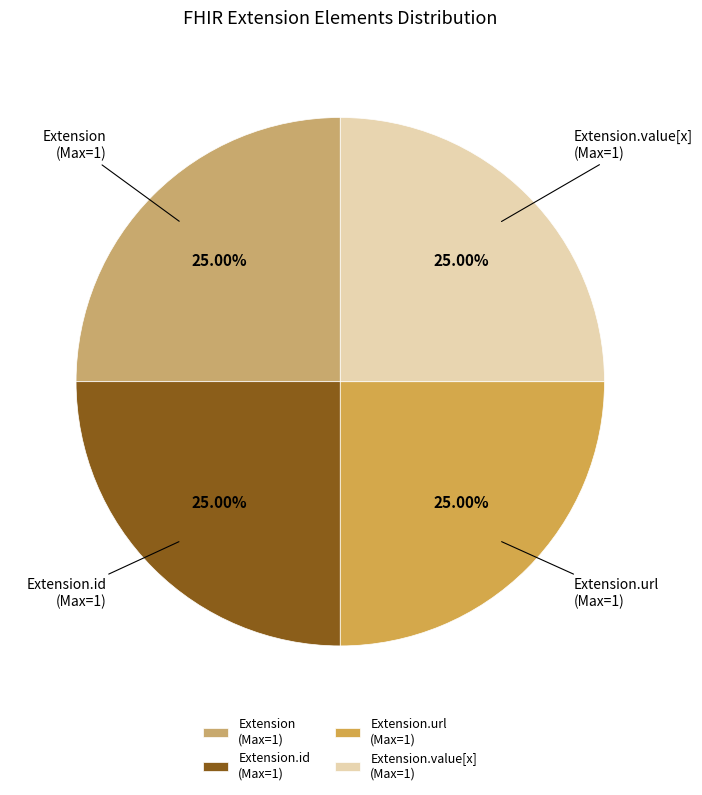

To the nearest percent, what is the difference between the largest and smallest slice percentages?

0%